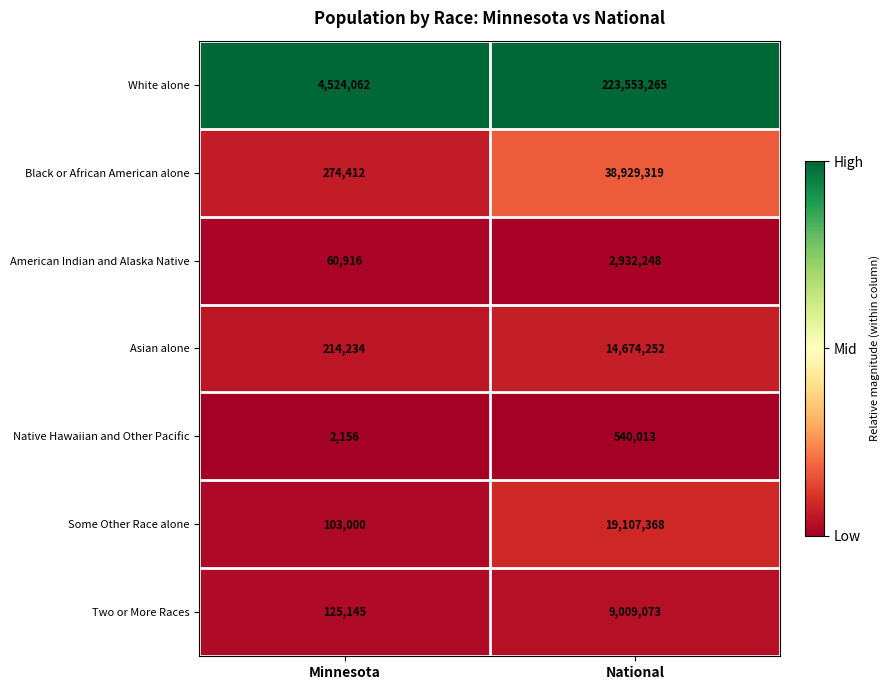

Which series has the largest range (max minus min)?

White alone